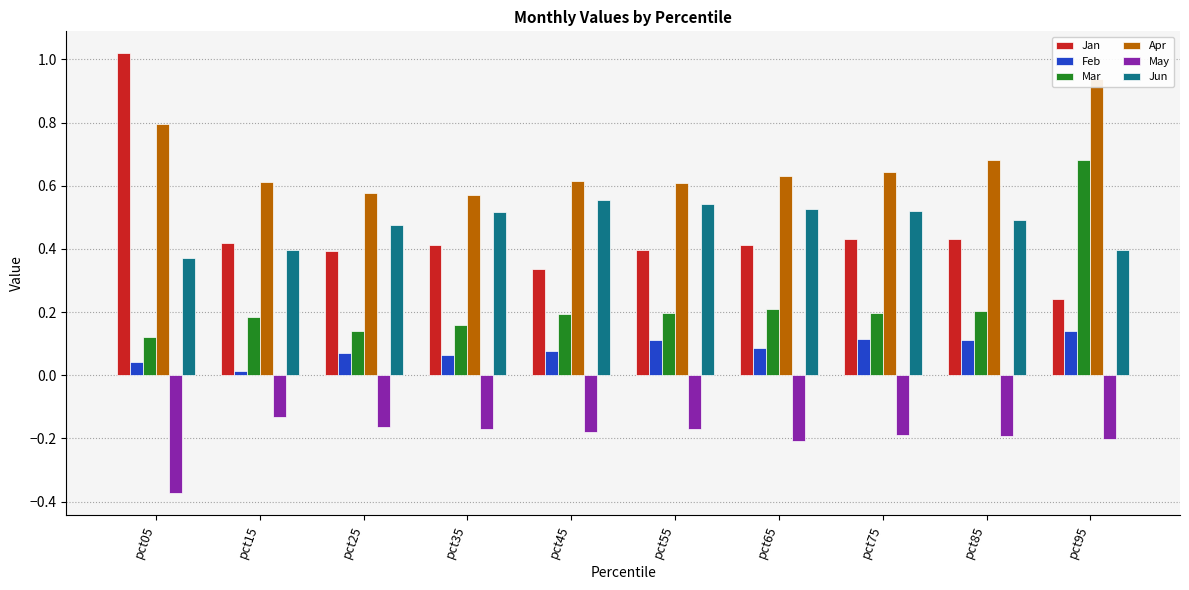

At pct15, list the series in order from smallest to largest.

May, Feb, Mar, Jun, Jan, Apr